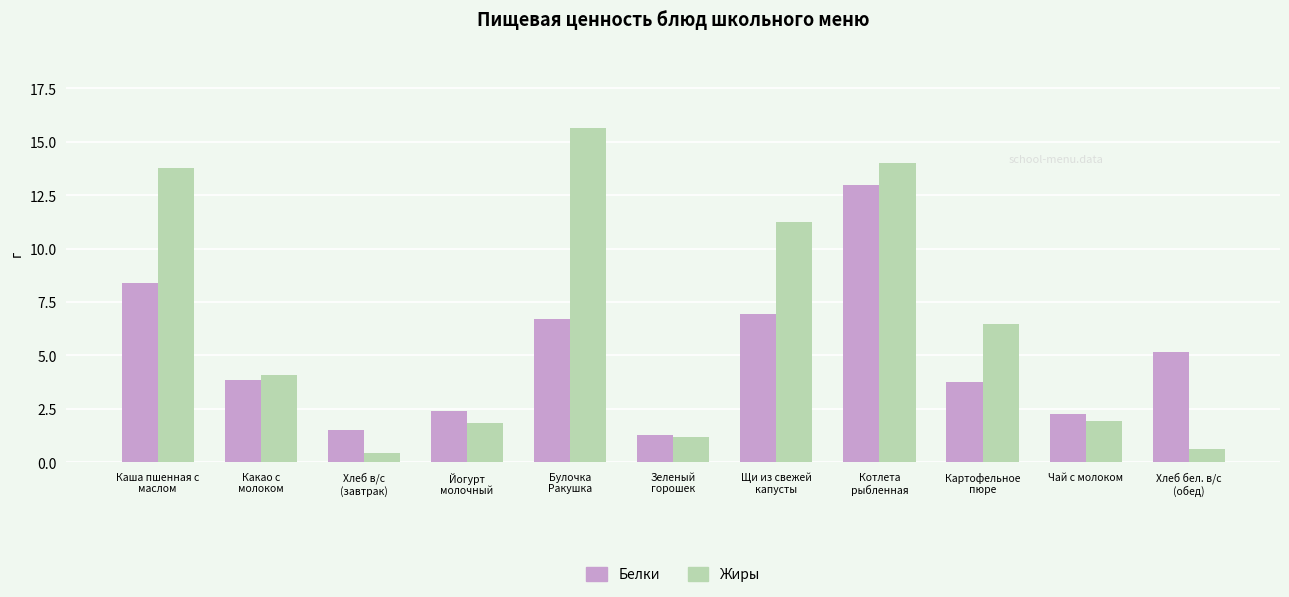

Rank the series at Хлеб в/с
(завтрак) from highest to lowest value.

Белки, Жиры